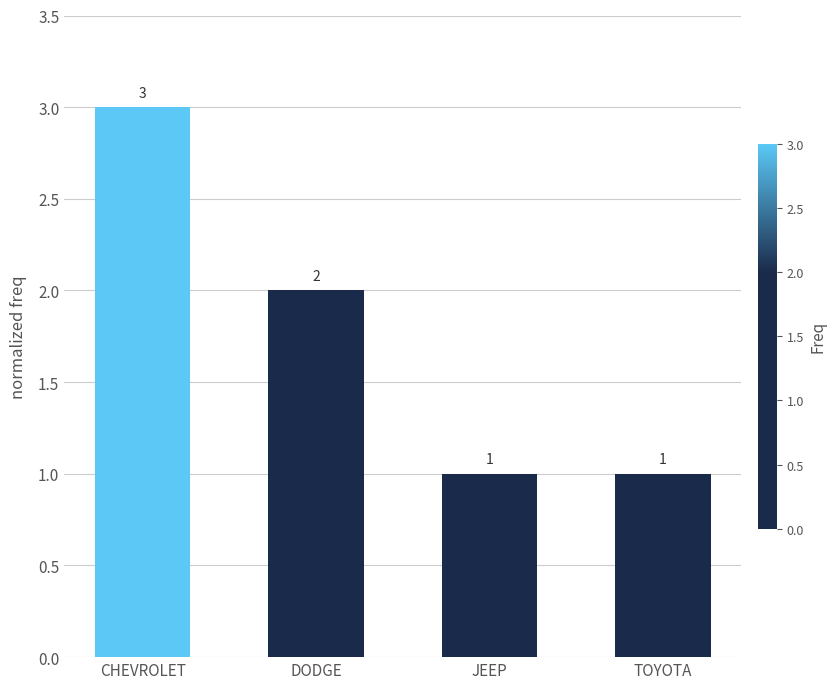

Reading right to left, transcribe all the data shown in this chart.

TOYOTA=1	JEEP=1	DODGE=2	CHEVROLET=3